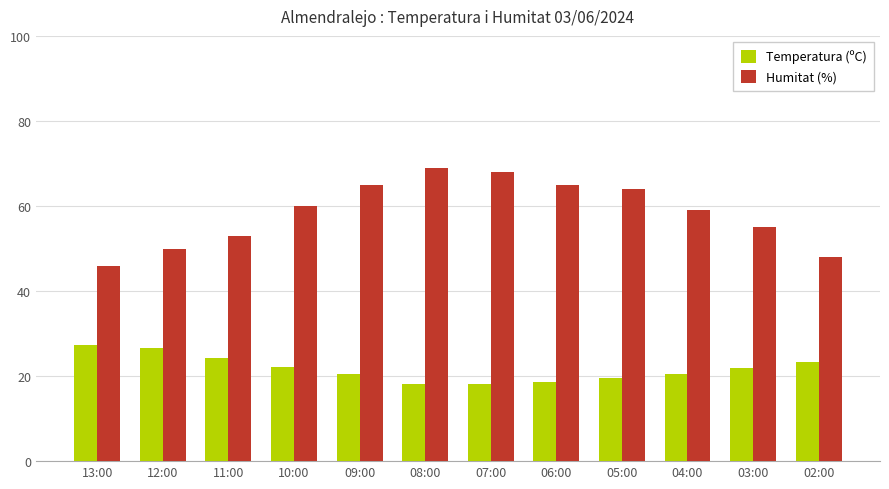

What is the sum of the Temperatura (ºC) values at 06:00 and 12:00?

45.0